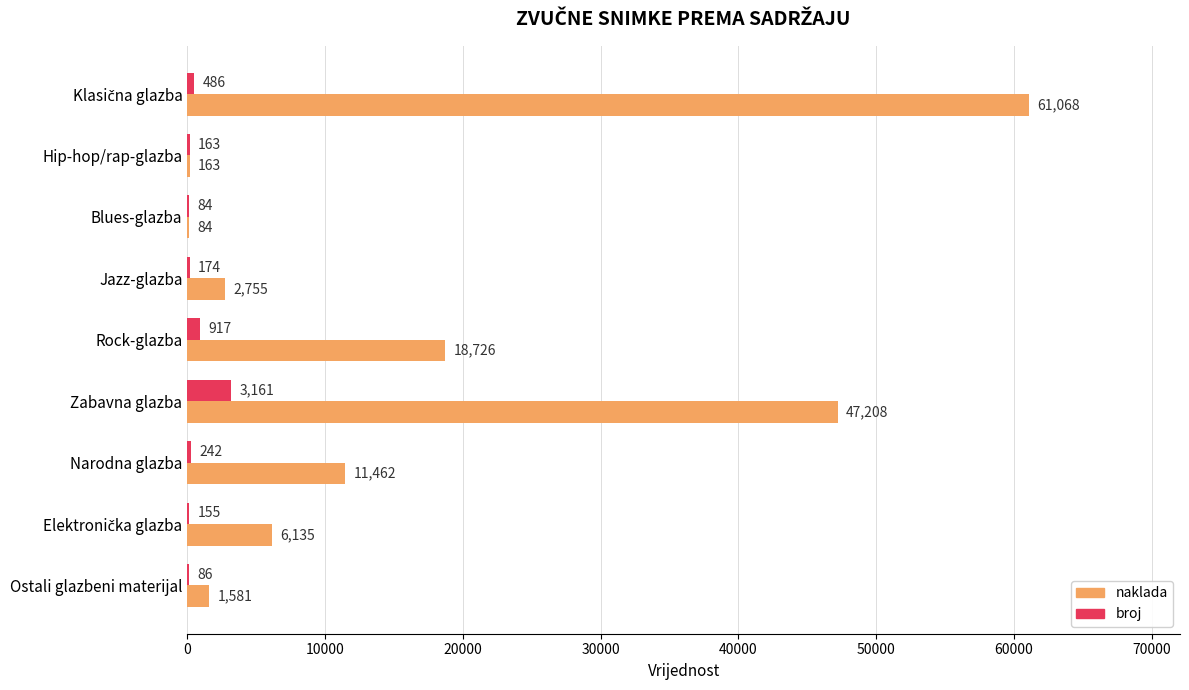

Which series has the largest total across all categories?

naklada